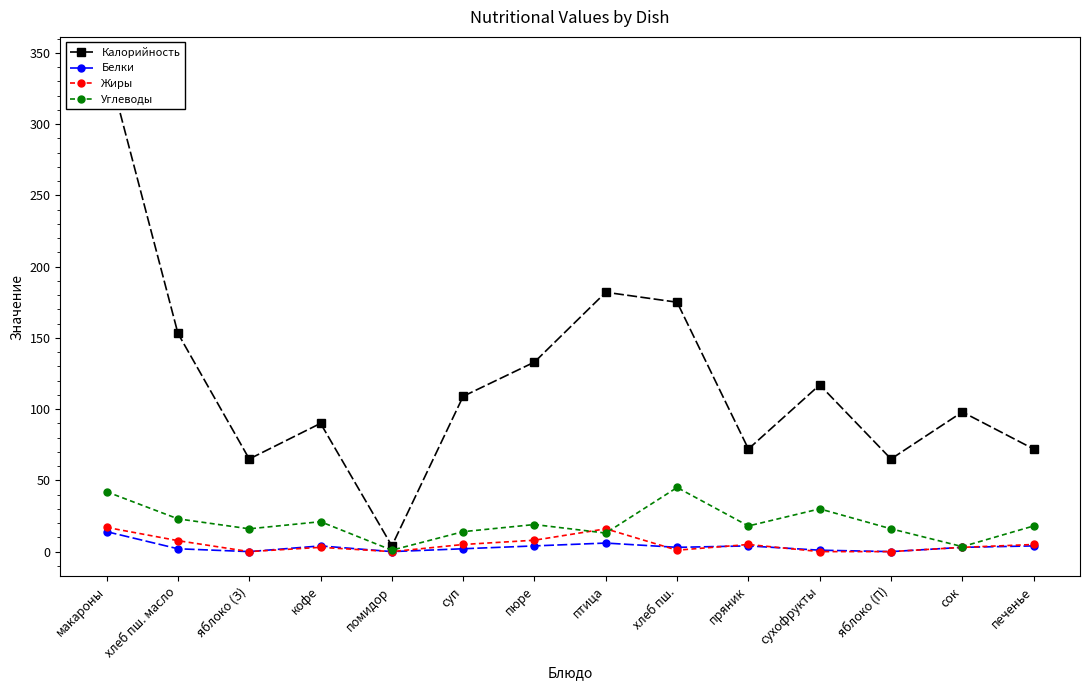

Reading right to left, list all the values displayed in this chart.

Калорийность: 72.0	98.0	65.0	117.0	72.0	175.0	182.0	133.0	109.0	4.0	90.0	65.0	153.1	344.0
Белки: 4.0	3.0	0.0	1.0	4.0	3.0	6.0	4.0	2.0	0.0	4.0	0.0	2.0	14.0
Жиры: 5.0	3.0	0.0	0.0	5.0	1.0	16.0	8.0	5.0	0.0	3.0	0.0	7.7	17.0
Углеводы: 18.0	3.5	16.0	30.0	18.0	45.0	13.0	19.0	14.0	1.0	21.0	16.0	23.0	42.0